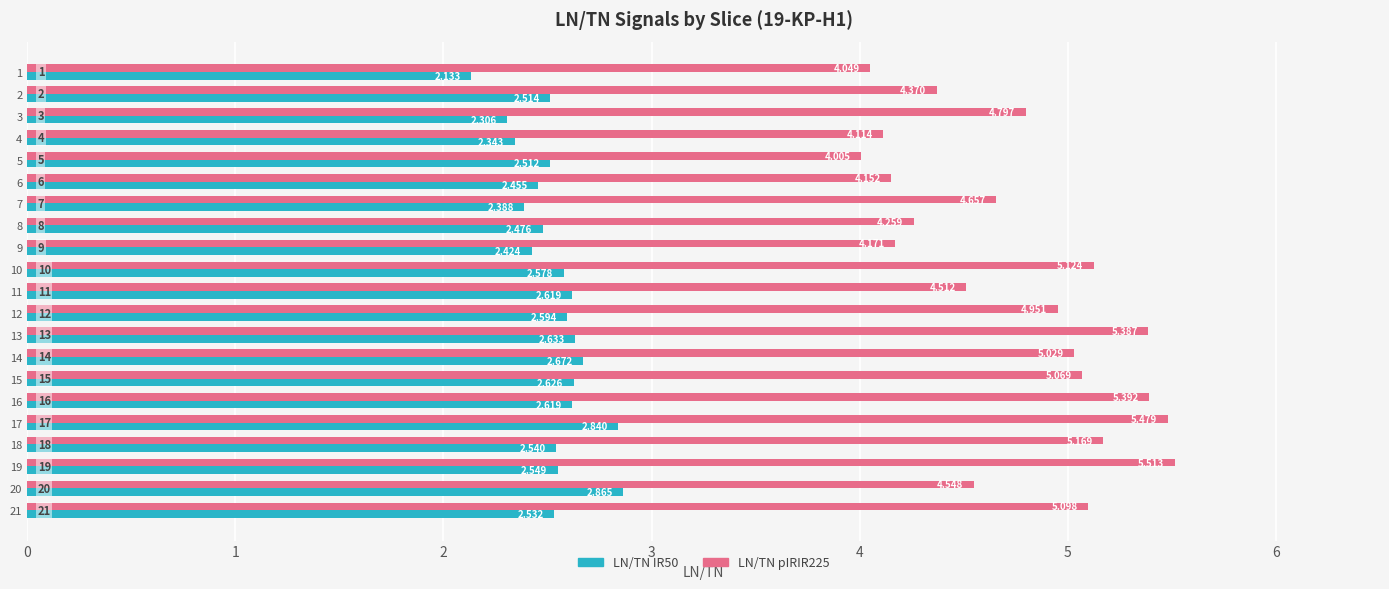

What are all the series names shown in the legend?

LN/TN IR50, LN/TN pIRIR225